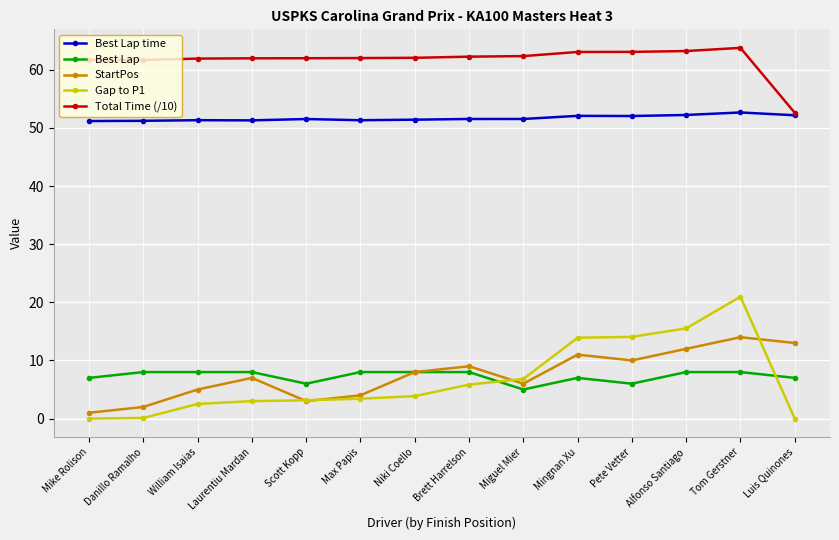

What is the average value of the Gap to P1 series?

6.7